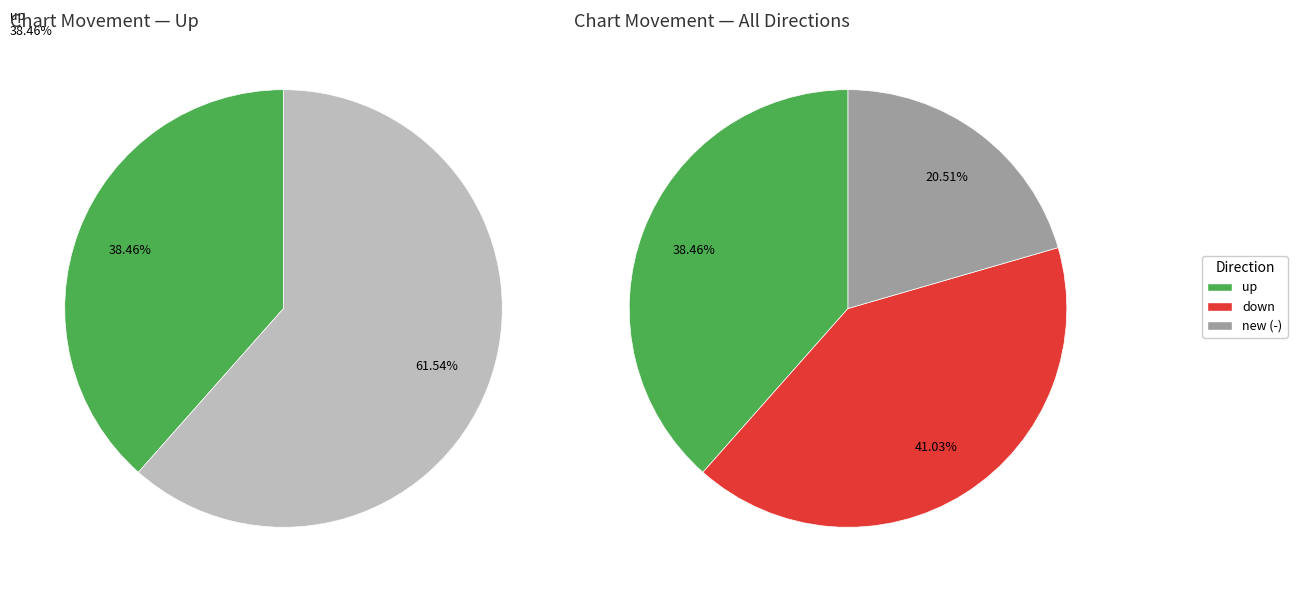

How much of the chart is everything except up?

61.5%